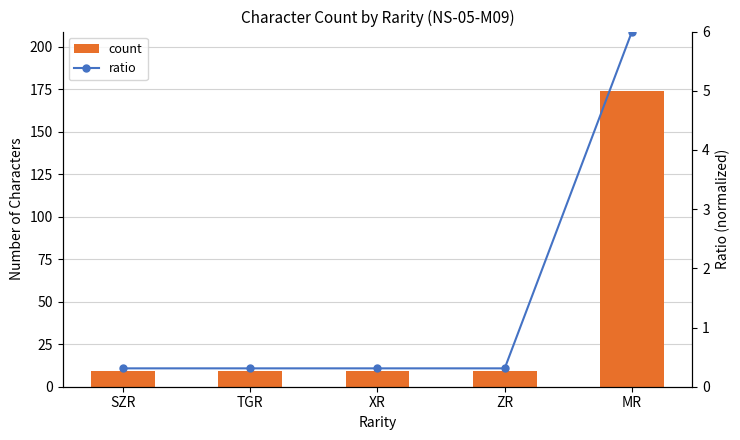

What is the difference between the maximum and minimum values in the ratio series?

5.7